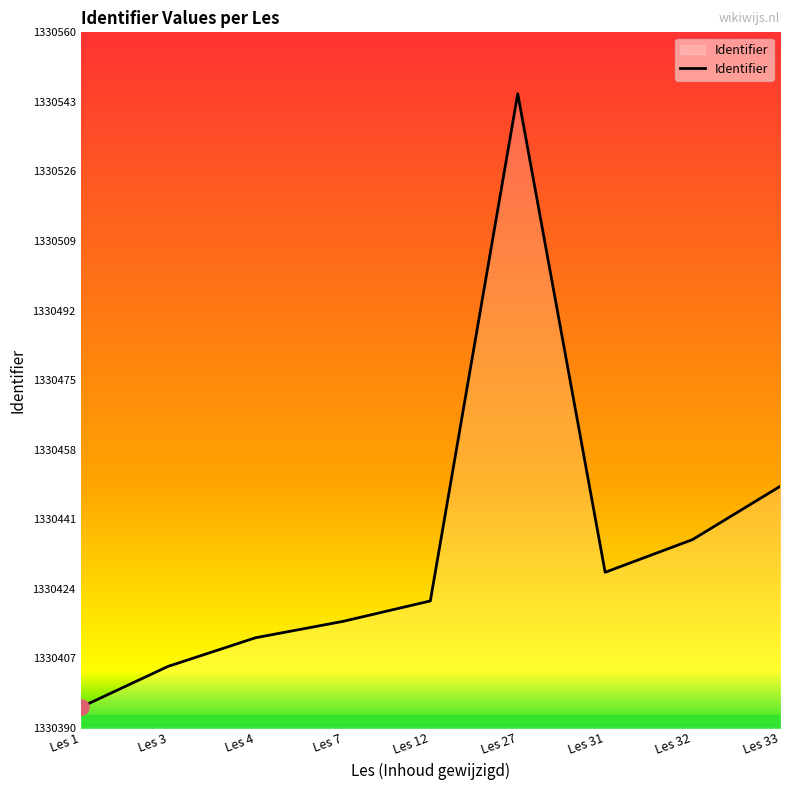

Which has a higher value, Les 32 or Les 27?

Les 27